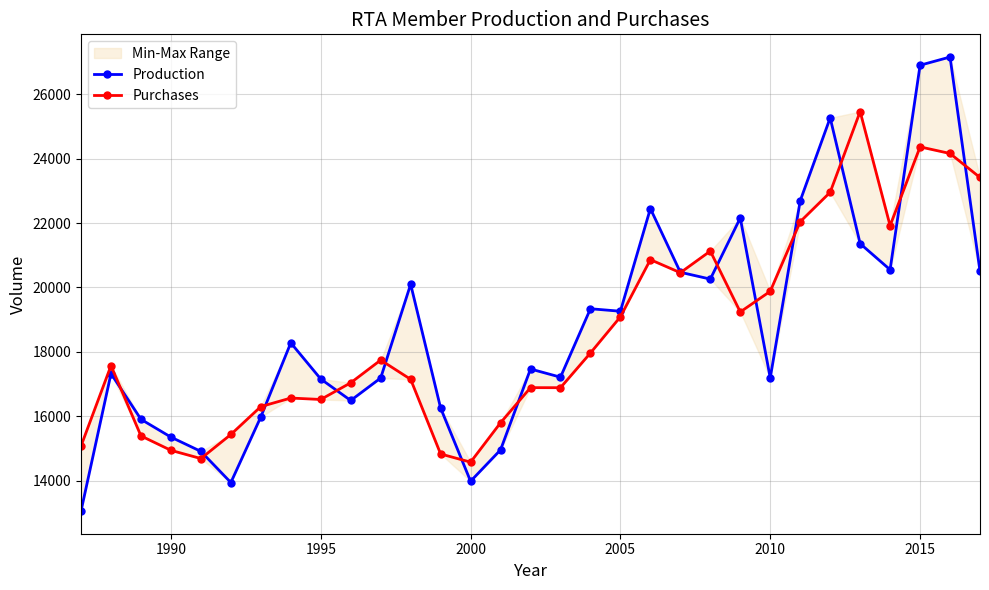

Which series has the largest total across all categories?

Production